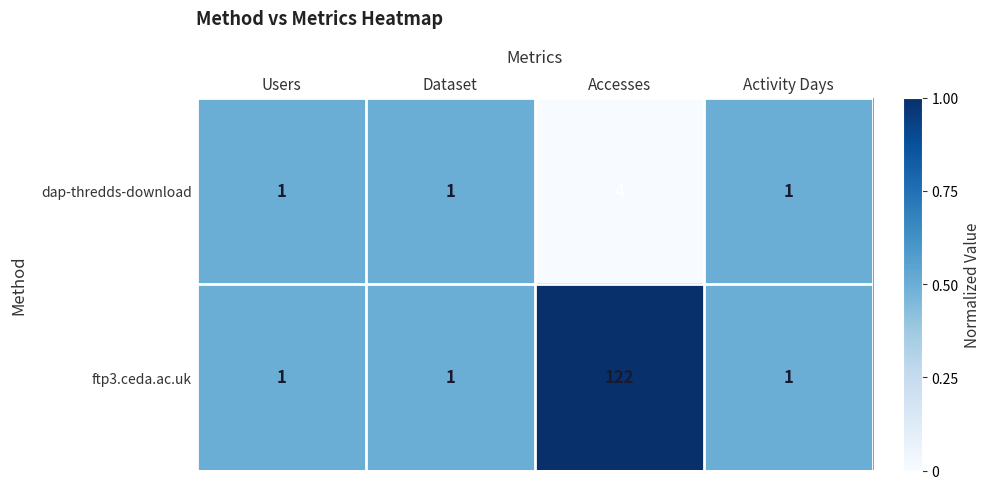

Reading left to right, extract all data points from this chart.

dap-thredds-download: 1	1	4	1
ftp3.ceda.ac.uk: 1	1	122	1